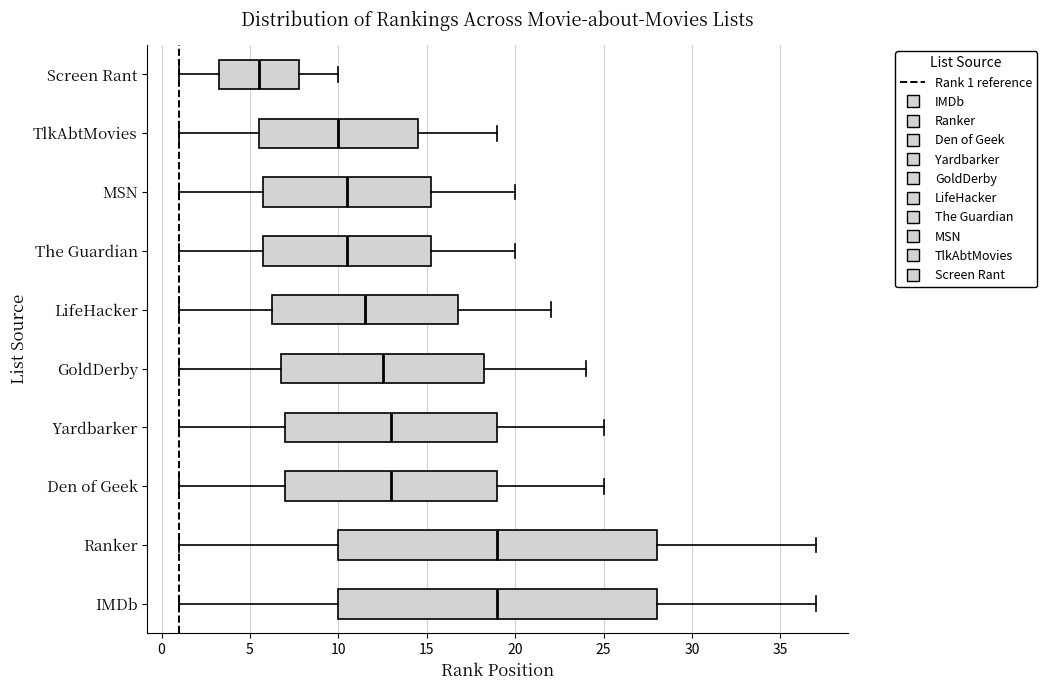

Where does the median line of the box for TlkAbtMovies sit on the x-axis? The values are not printed on the chart, so give them approximately, as read against the axis.

10.0